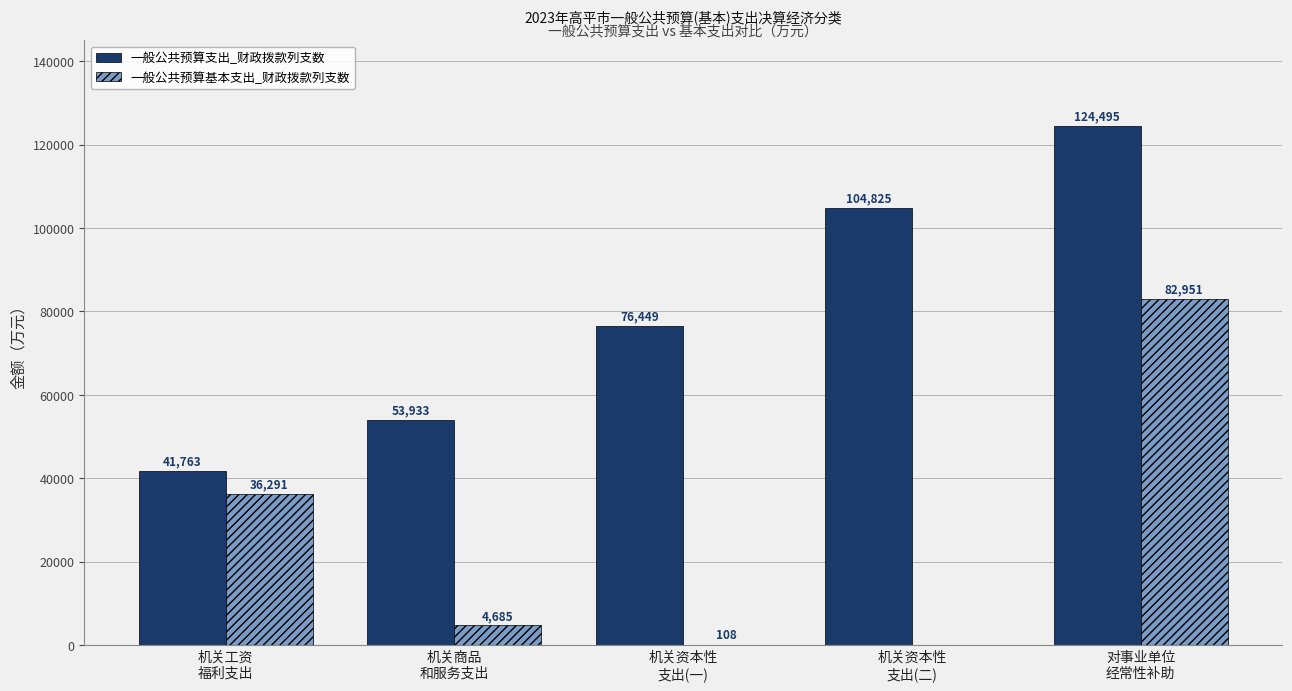

What is the maximum value shown in the chart?

124495